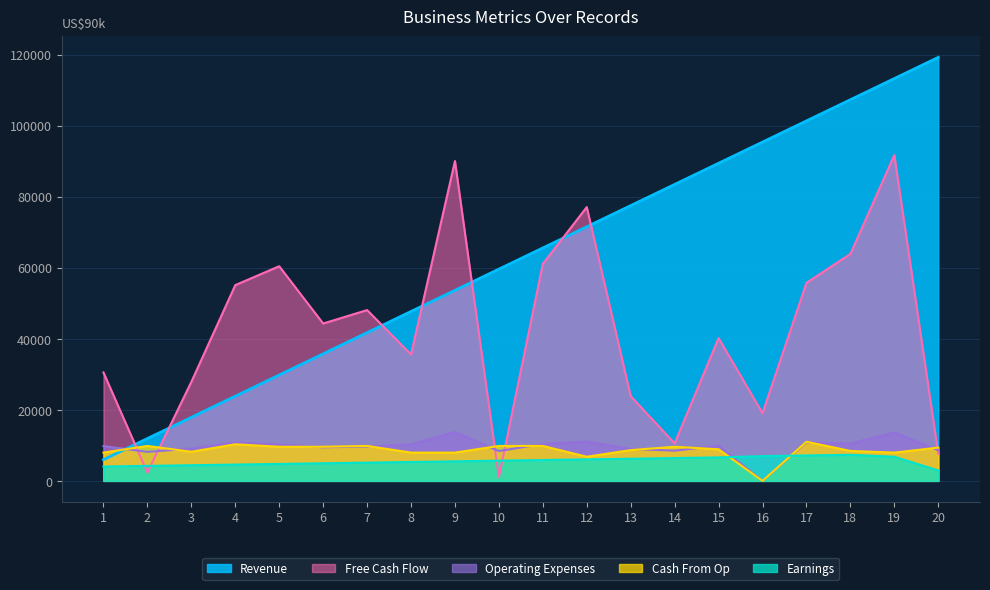

What value does the Revenue series have at 9?

53662.1